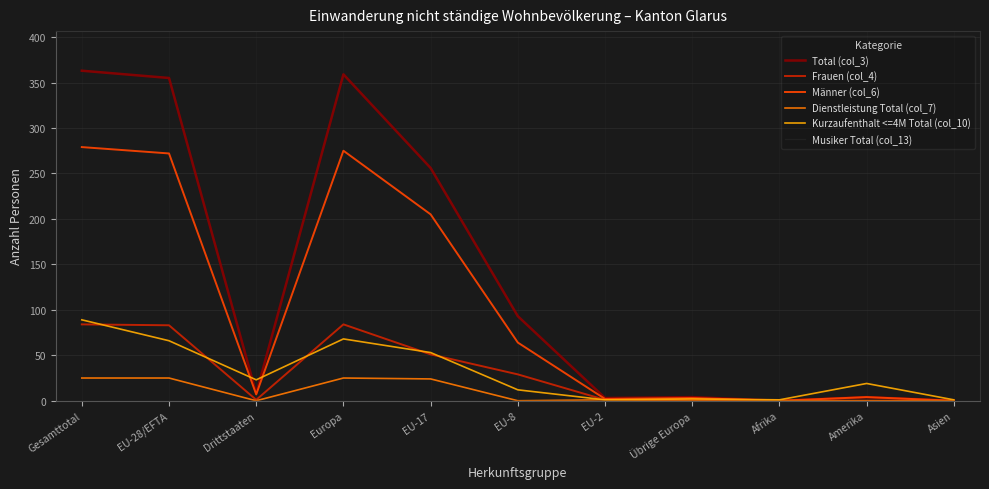

Is it true that Frauen (col_4) equals 84 at Gesamttotal?

True